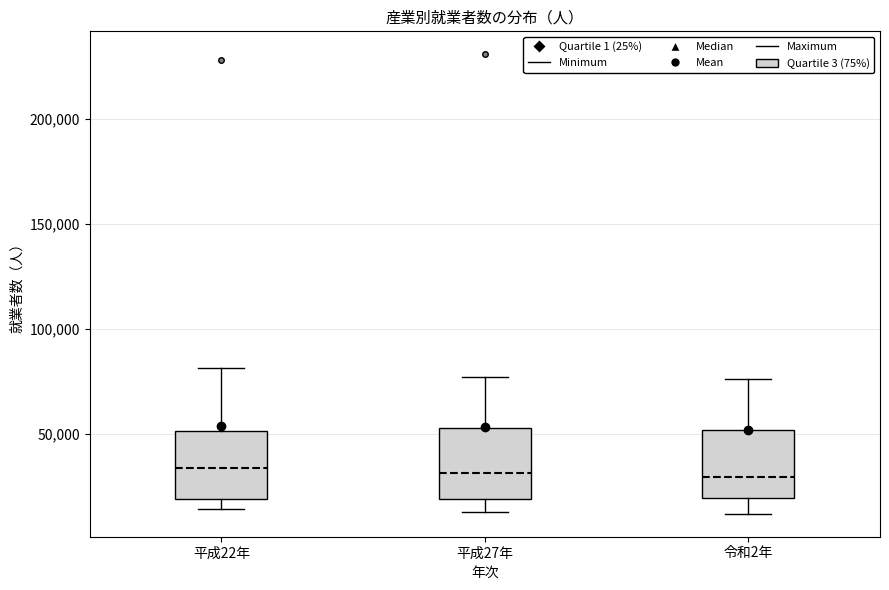

Where is the lower edge of the box for 平成27年 on the y-axis? The values are not printed on the chart, so give them approximately, as read against the axis.

20000